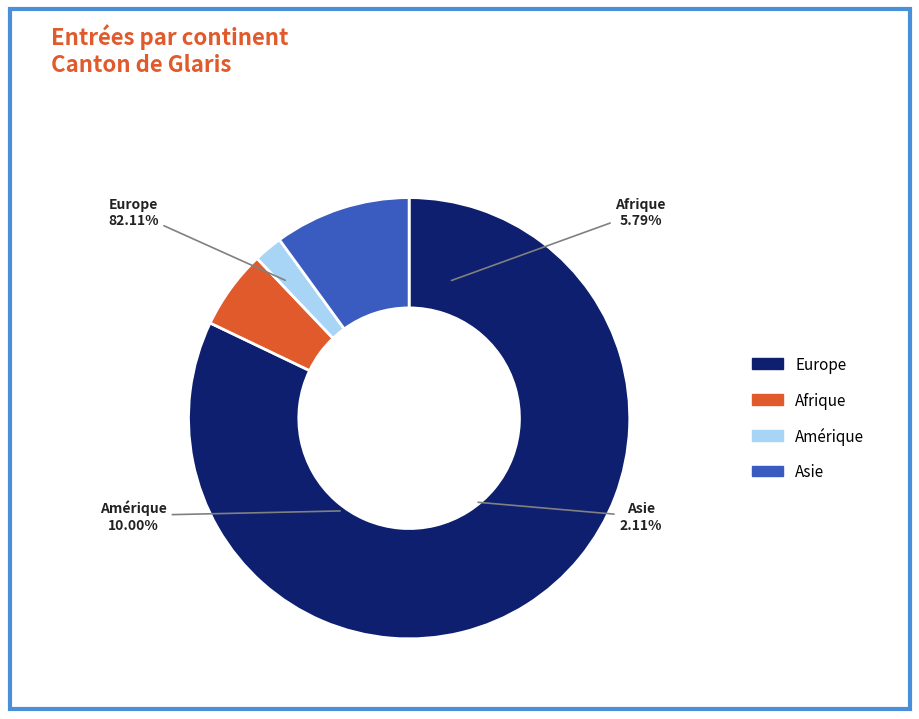

Do Amérique and Asie together represent more than half of the pie?

No